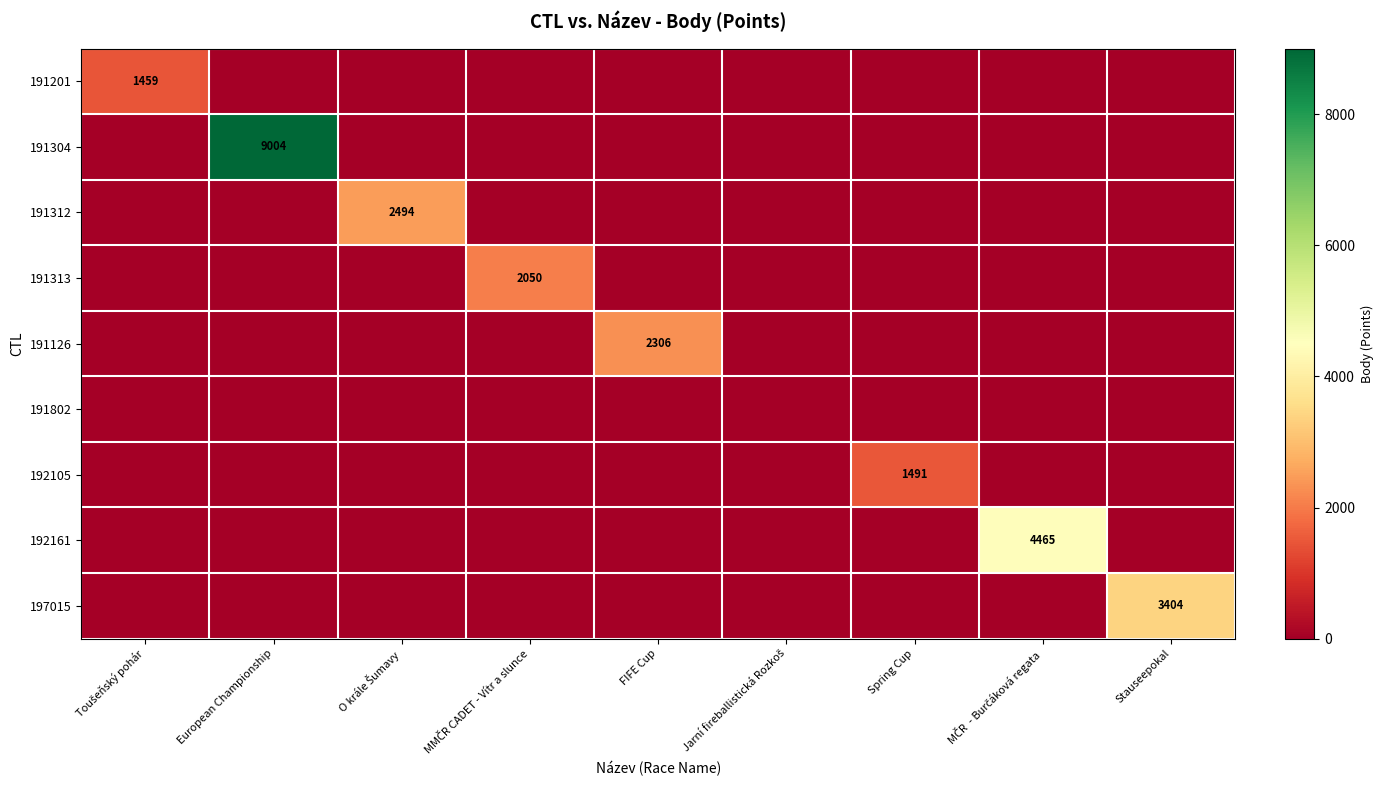

Between MČR  - Burčáková regata and Spring Cup, which is larger?

MČR  - Burčáková regata